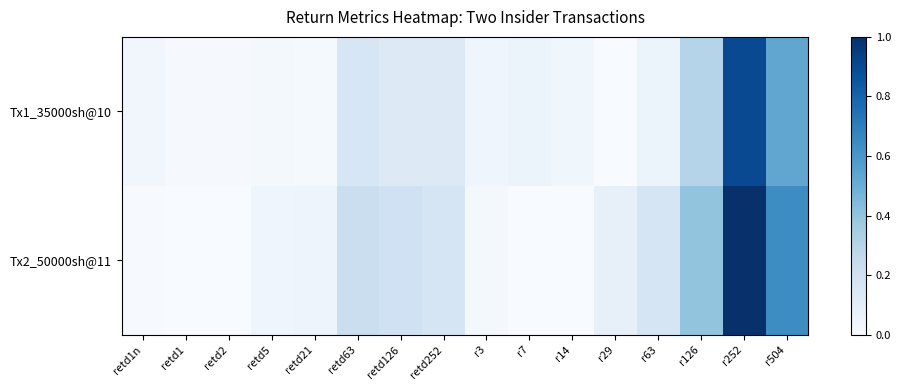

List the series in order of their peak value, lowest first.

Tx1_35000sh@10, Tx2_50000sh@11